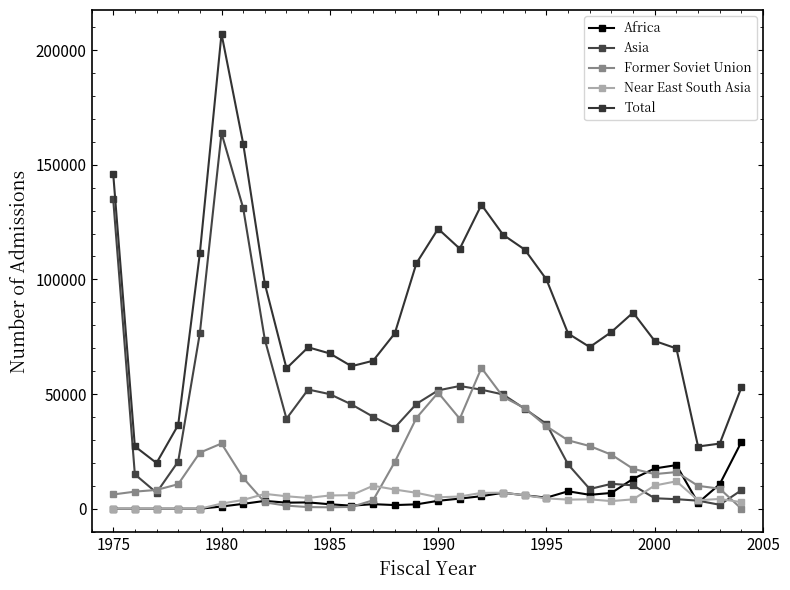

True or false: Africa and Total intersect in this chart.

False